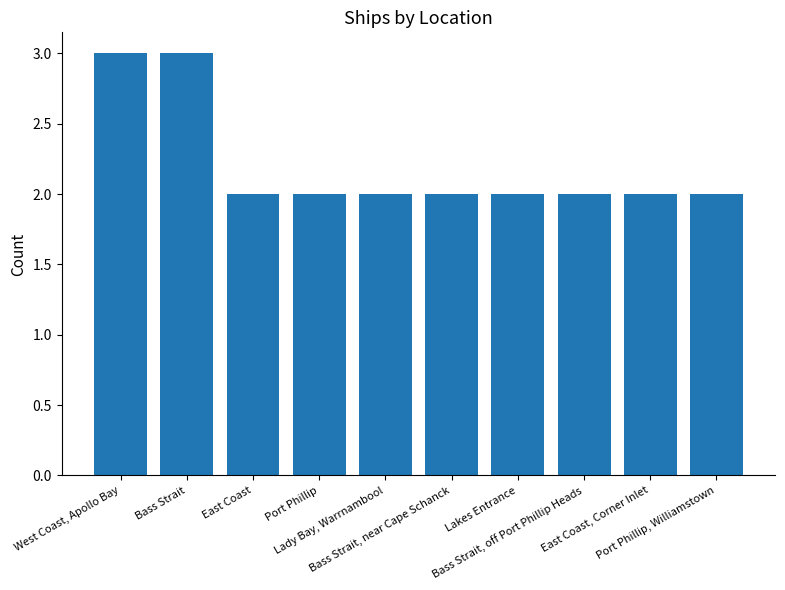

What is the label of the 5th bar from the left?

Lady Bay, Warrnambool